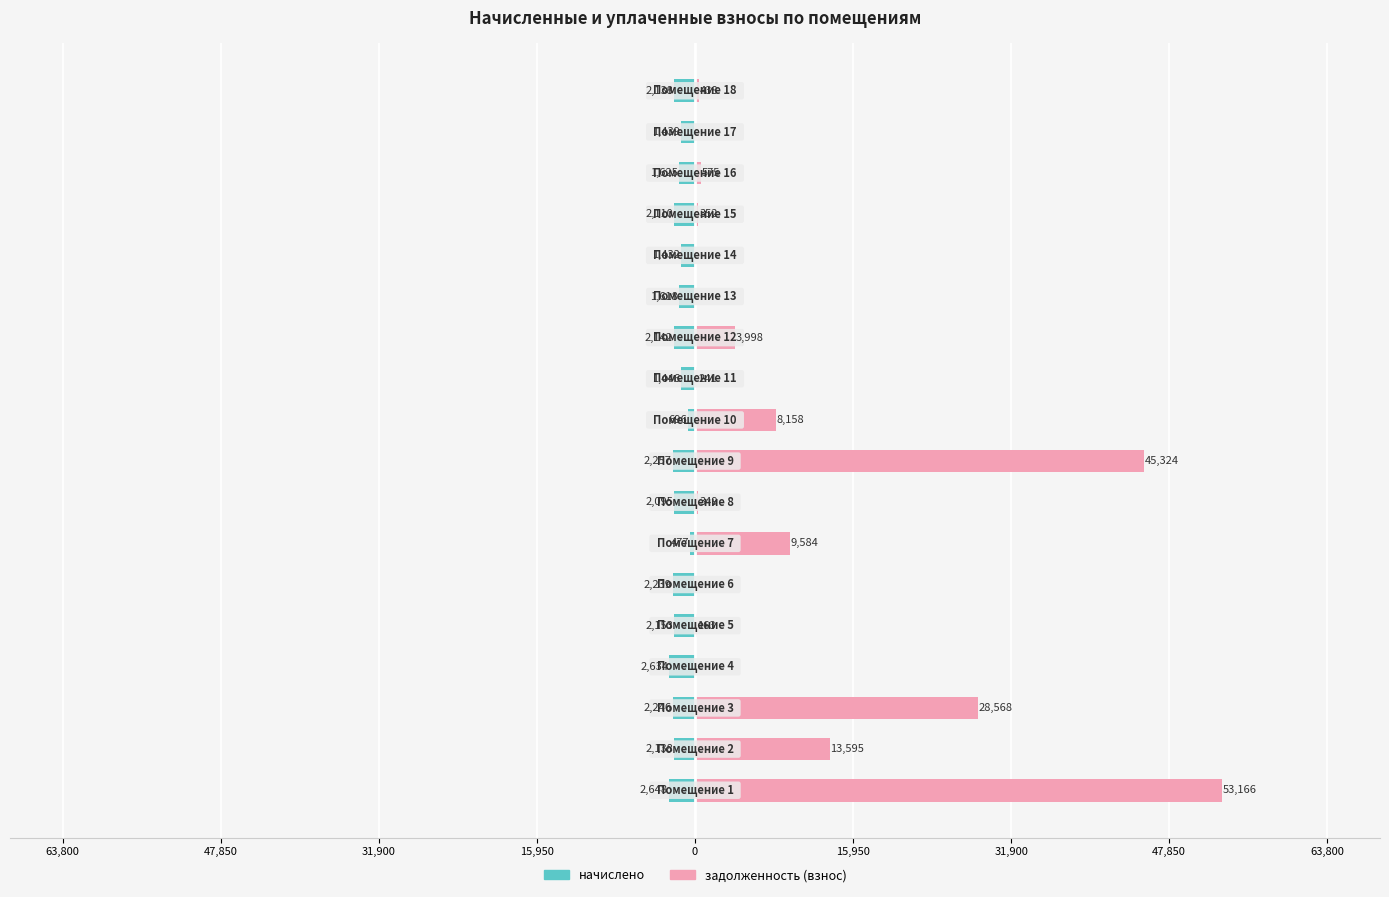

Reading left to right, list all the values displayed in this chart.

начислено: -2647.9	-2138.5	-2246.1	-2633.6	-2152.8	-2238.9	-477.2	-2095.4	-2256.8	-696.1	-1445.9	-2142.1	-1618.2	-1431.6	-2109.7	-1625.3	-1438.8	-2138.5
задолженность (взнос): 53166.5	13594.9	28568.5	0.0	162.6	0.0	9583.6	349.2	45323.8	8157.6	241.0	3998.1	0.0	0.0	351.6	574.8	0.0	437.9